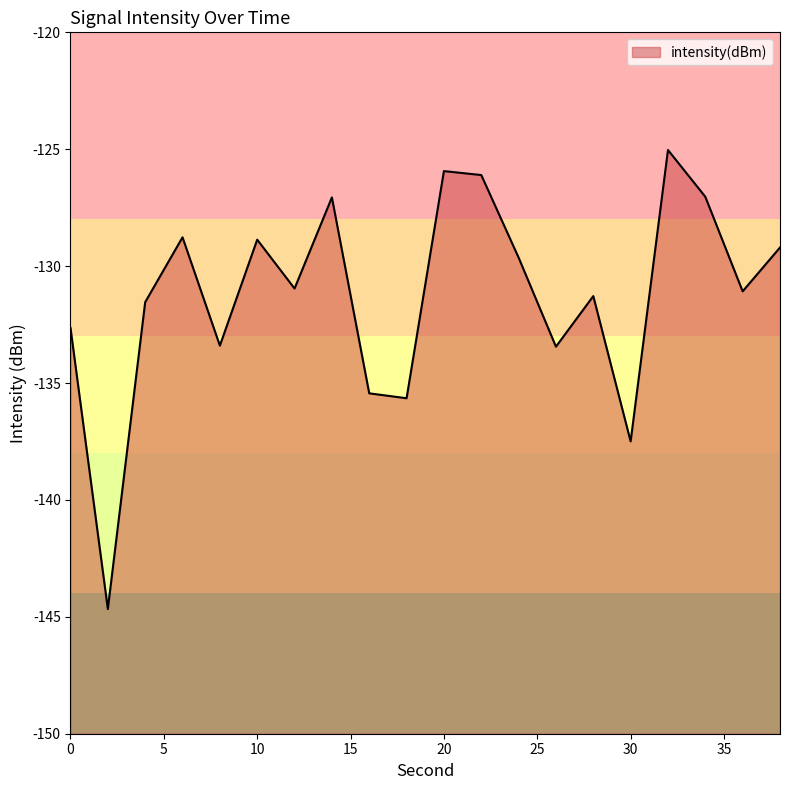

What is the difference between the maximum and second lowest values?

12.5